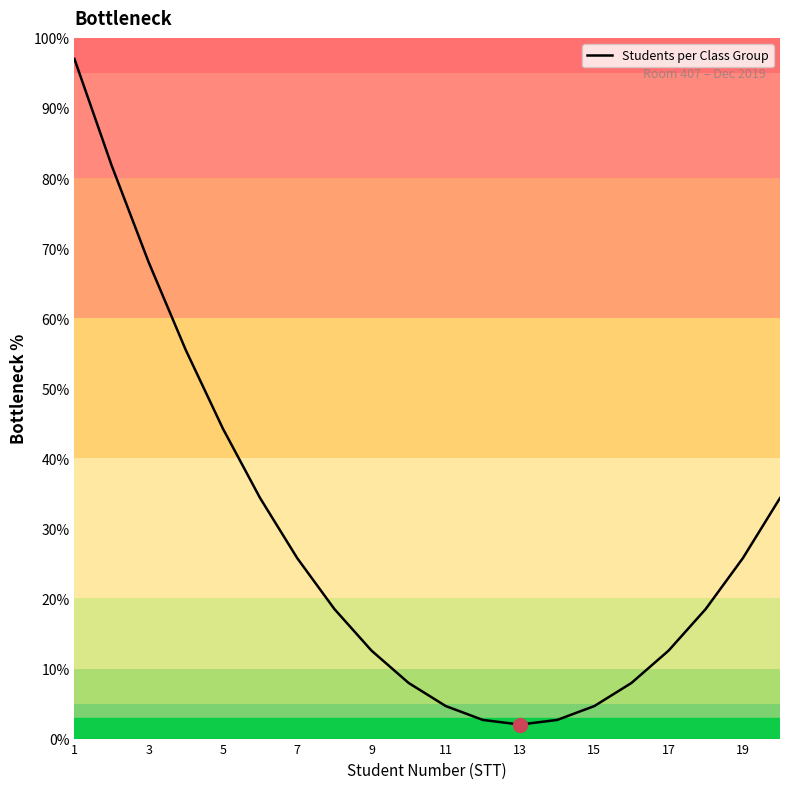

What is the greatest value displayed?

97.0